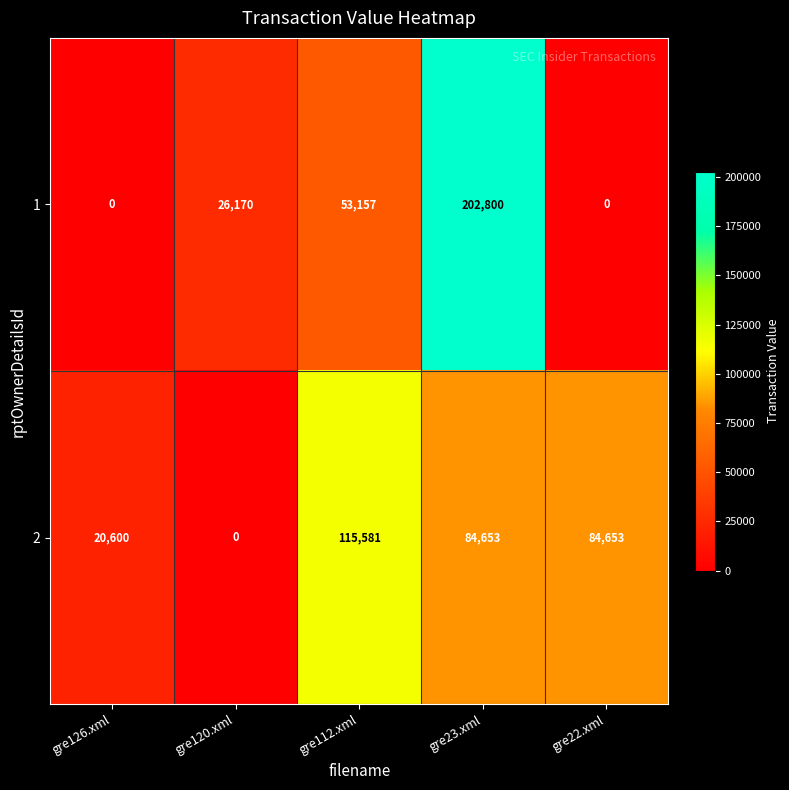

At how many categories does at least one series exceed 181449?

1